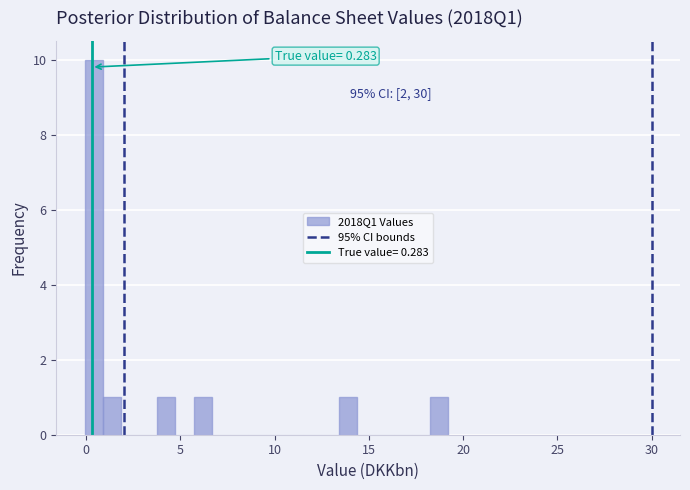

Around what value on the x-axis is the tallest bar? Give the approximate position of its centre, as read against the axis.

0.5